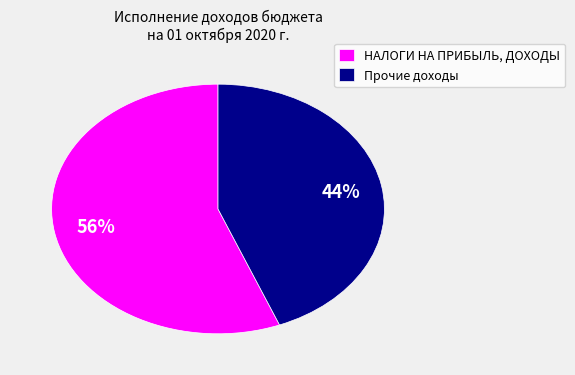

To the nearest percent, what percentage of the pie is НАЛОГИ НА ПРИБЫЛЬ, ДОХОДЫ?

56%